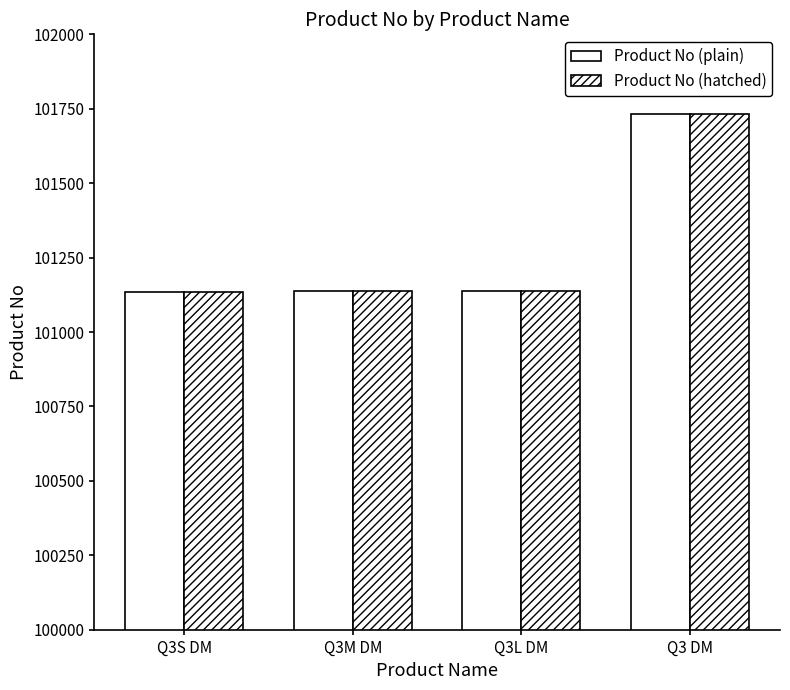

At which category is the sum across all series the highest?

Q3 DM